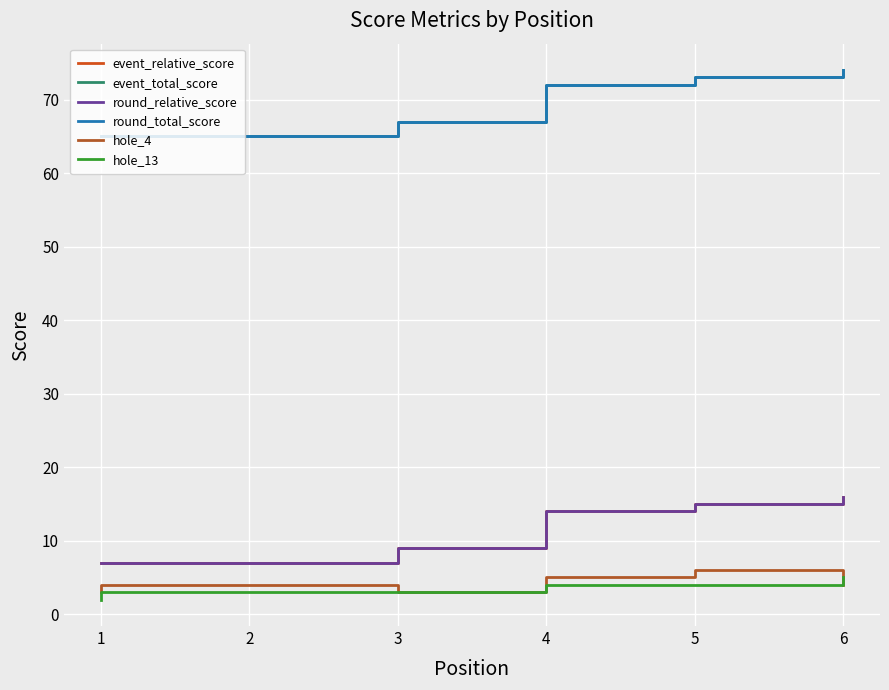

How many event_total_score values are between 65 and 73?

5